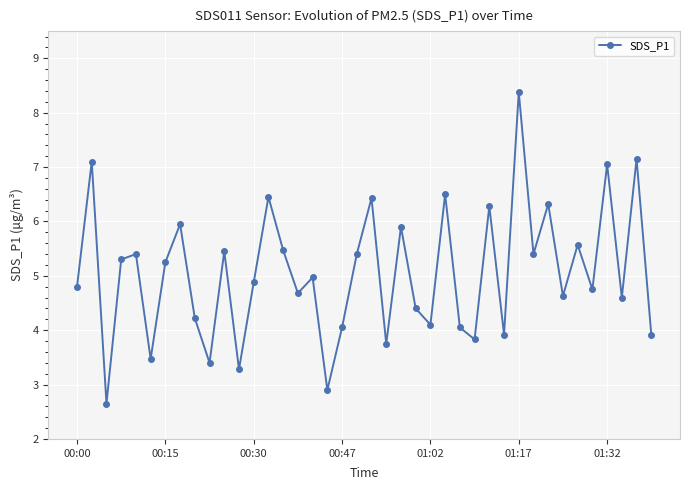

How many data points does each series have?

40